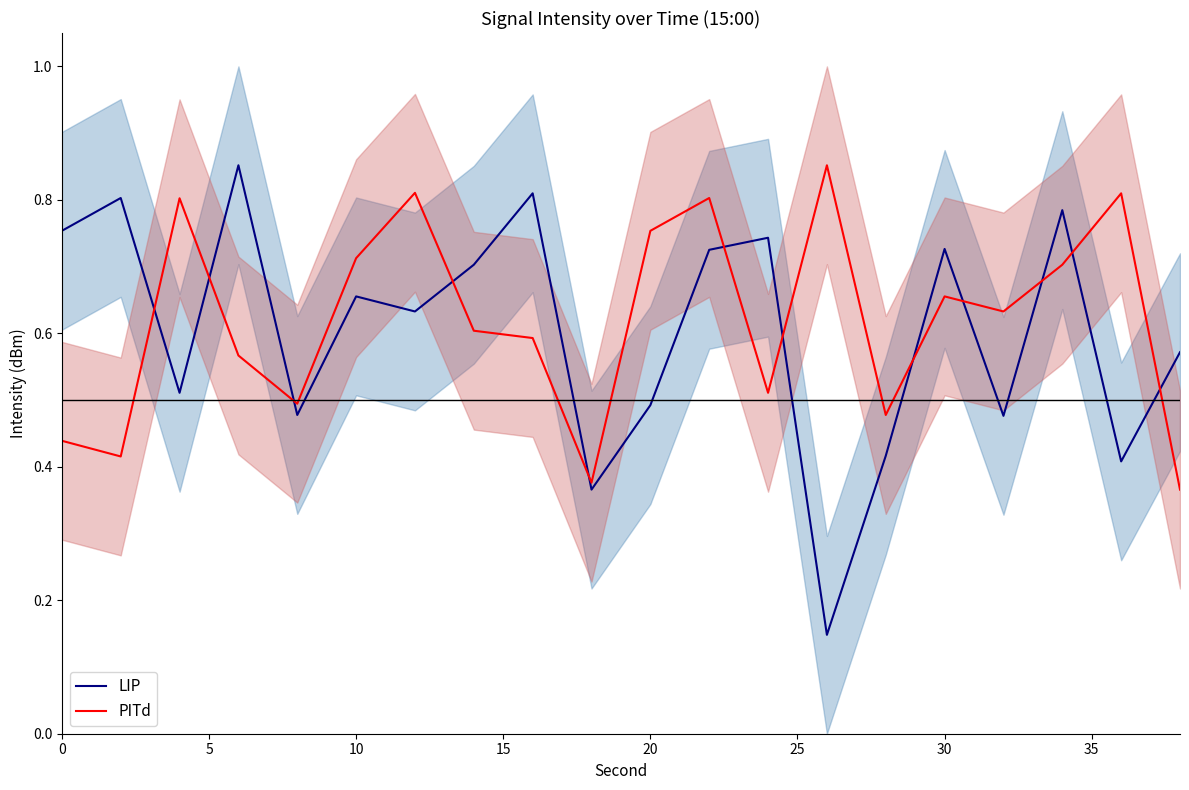

Is it true that LIP equals 0.3 at 40?

False